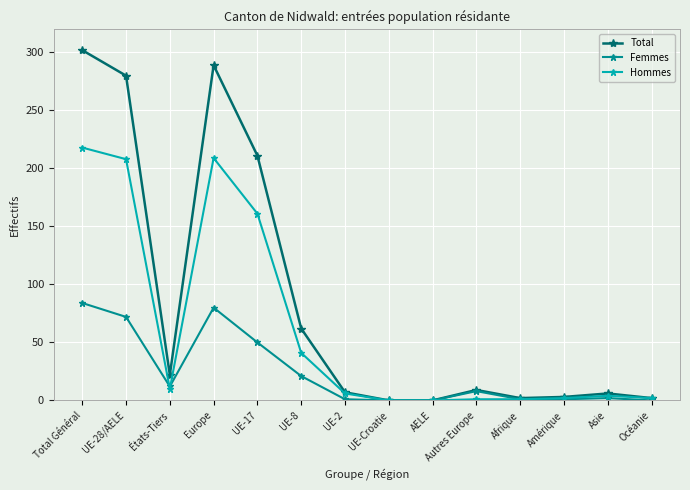

True or false: Total has a value of 456 at UE-28/AELE.

False